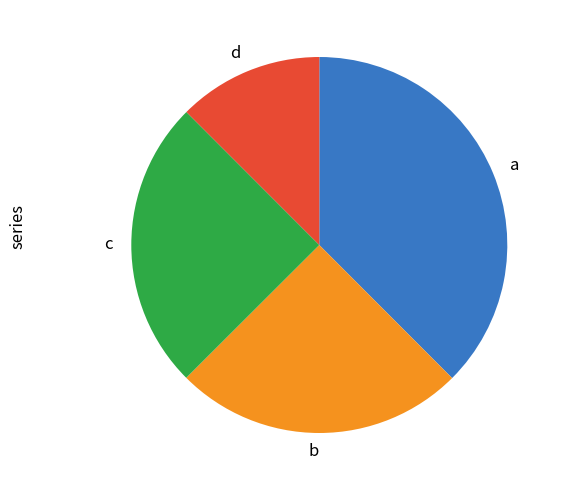

Combined, do b and d account for over 50%?

No